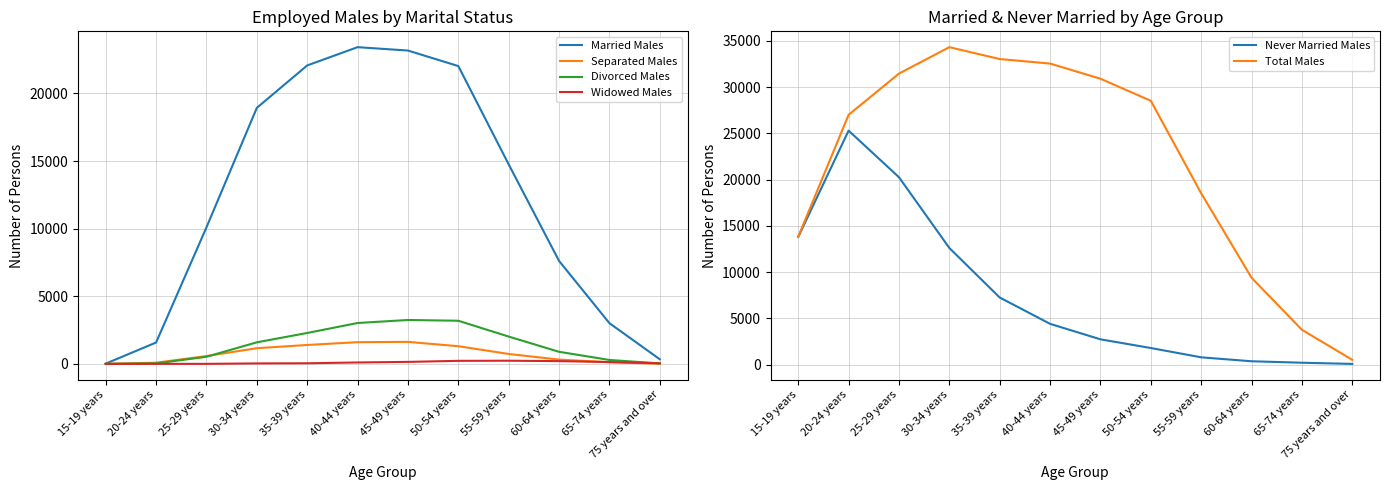

Which series has the widest spread of values?

Total Males